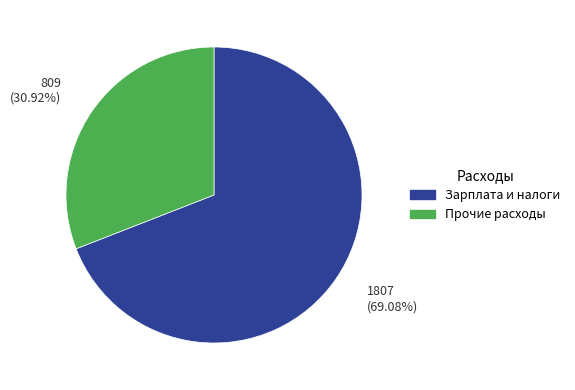

Is there any slice that represents more than half of the pie?

Yes